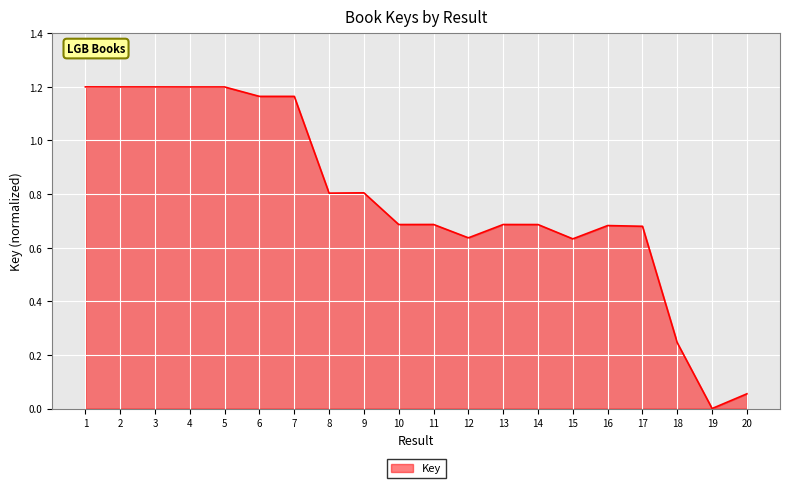

True or false: the data shows 1.2 at 11.

False